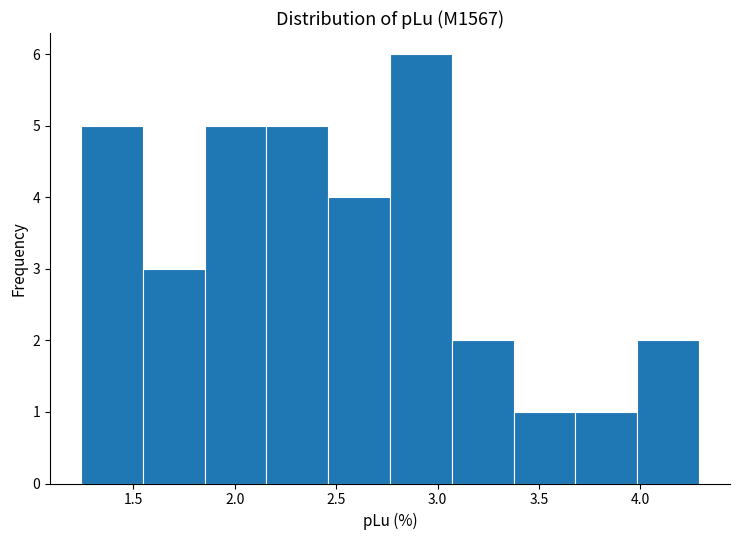

Reading left to right, transcribe this chart: for each bar, give the range it covers on the x-axis and its height. Neither the bar edges nor the heights are printed on the chart, so give them approximately, as read against the axes.

1.25 to 1.55: 5
1.55 to 1.85: 3
1.85 to 2.15: 5
2.15 to 2.45: 5
2.45 to 2.75: 4
2.75 to 3.05: 6
3.05 to 3.35: 2
3.35 to 3.70: 1
3.70 to 4.00: 1
4.00 to 4.30: 2